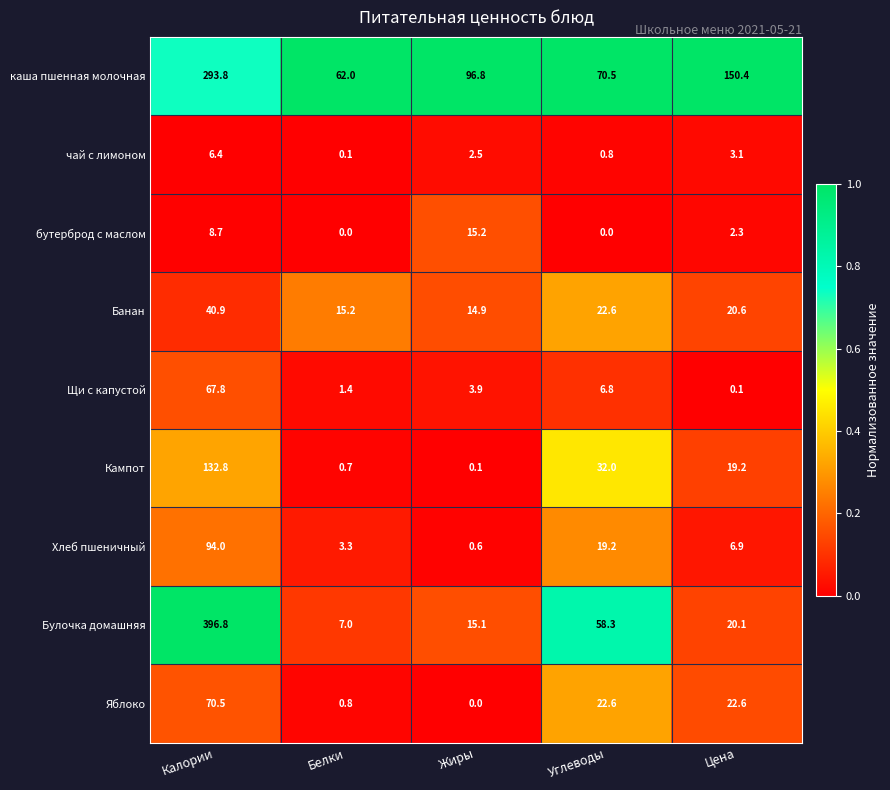

Rank the series at Цена from lowest to highest value.

Щи с капустой, бутерброд с маслом, чай с лимоном, Хлеб пшеничный, Кампот, Булочка домашняя, Банан, Яблоко, каша пшенная молочная